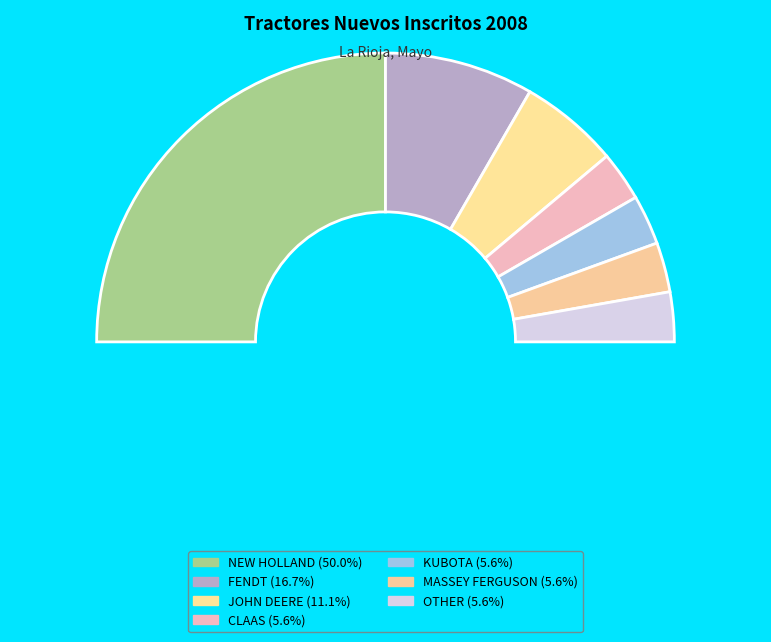

Rank the categories by value from lowest to highest.

CLAAS, KUBOTA, MASSEY FERGUSON, OTHER, JOHN DEERE, FENDT, NEW HOLLAND